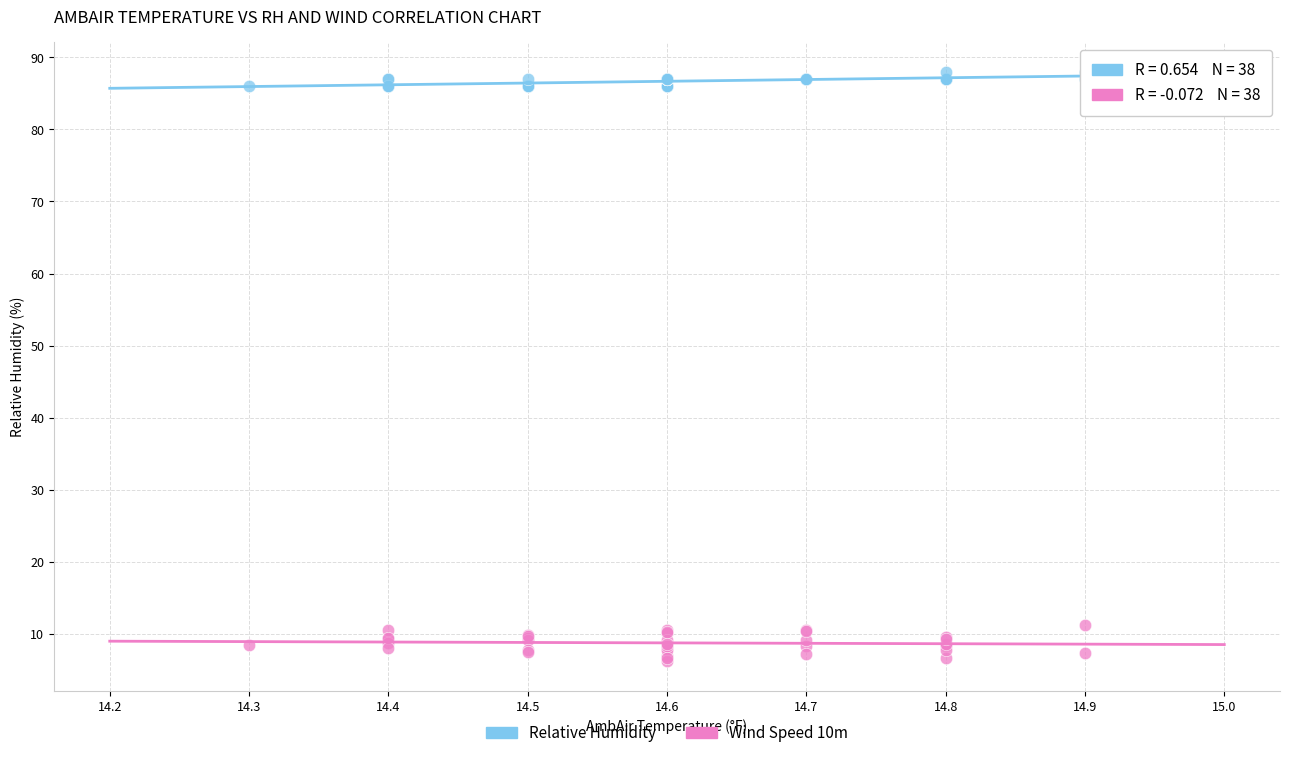

Which series has the widest spread of Y values?

Wind Speed 10m